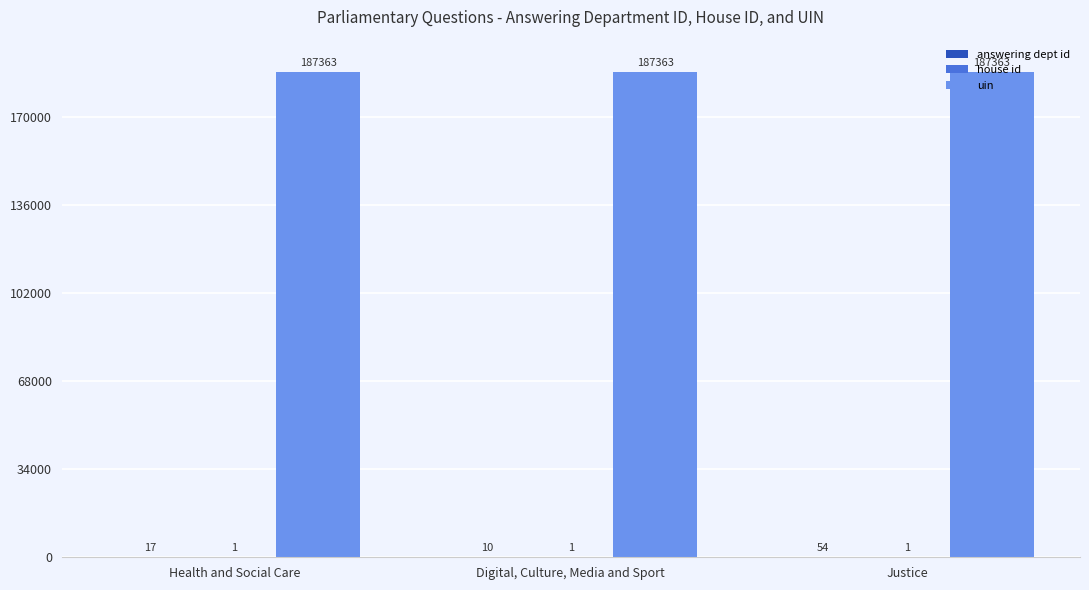

What is the sum of the uin values at Digital, Culture, Media and Sport and Health and Social Care?

374726